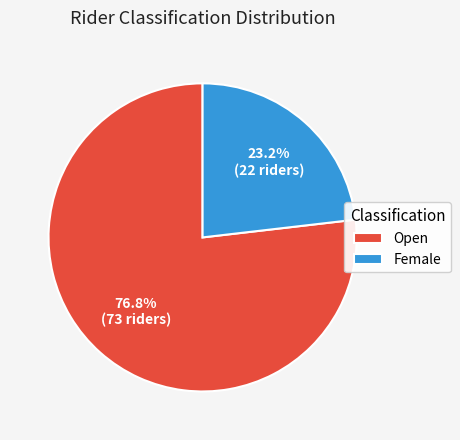

Count the number of slices in the pie.

2